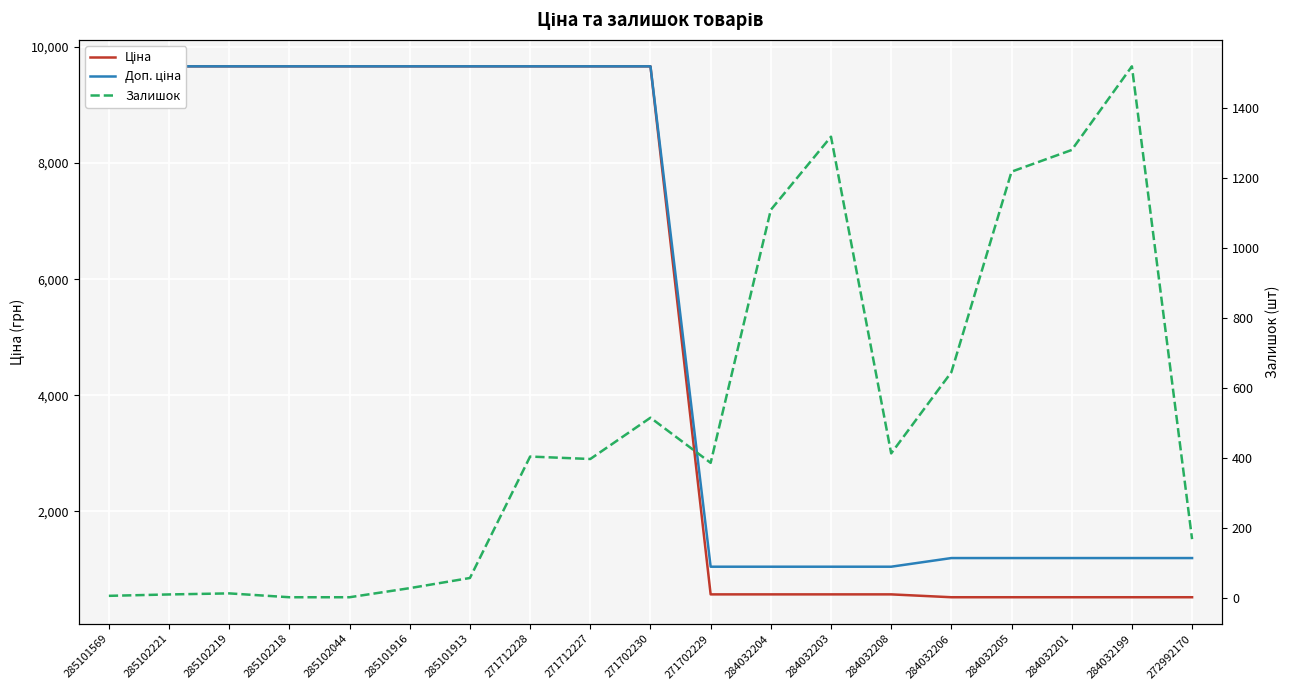

True or false: Доп. ціна and Ціна cross at least once.

False